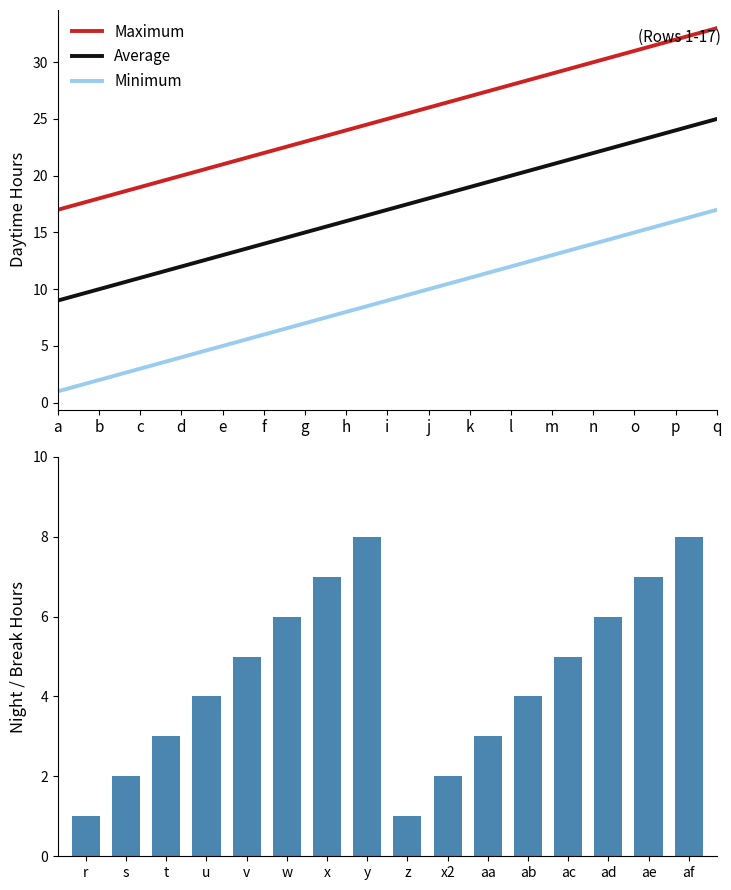

What is the sum of the Minimum values at p and h?

24